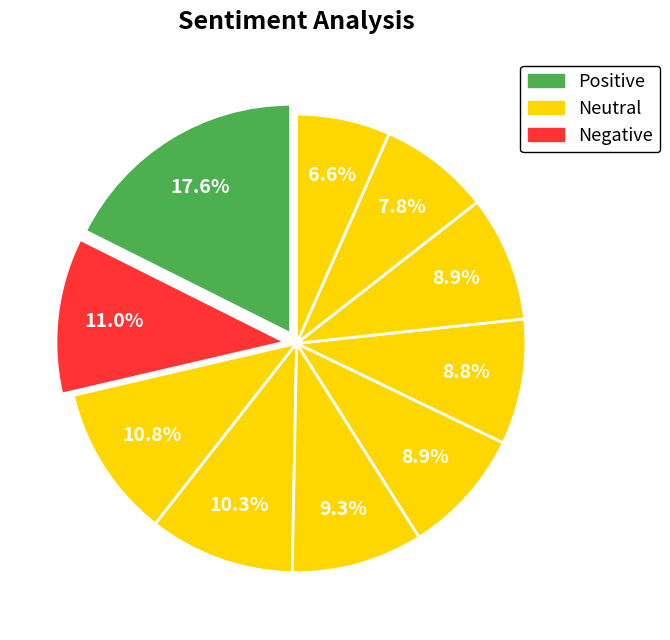

How many segments does this pie chart have?

10